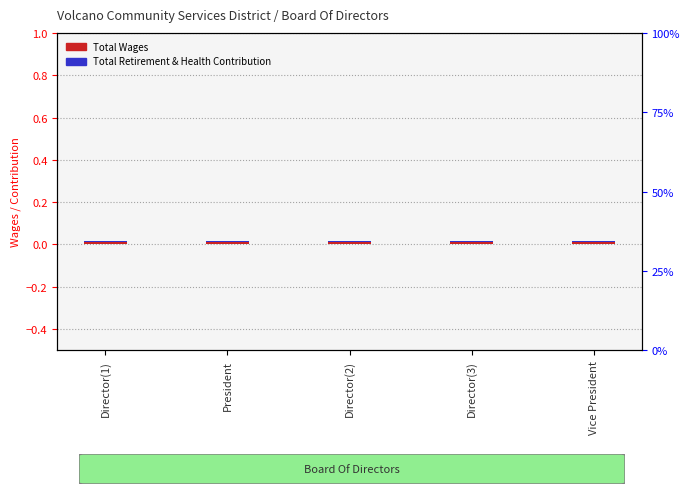

Rank the series by their average value, from lowest to highest.

Total Retirement & Health Contribution, Total Wages